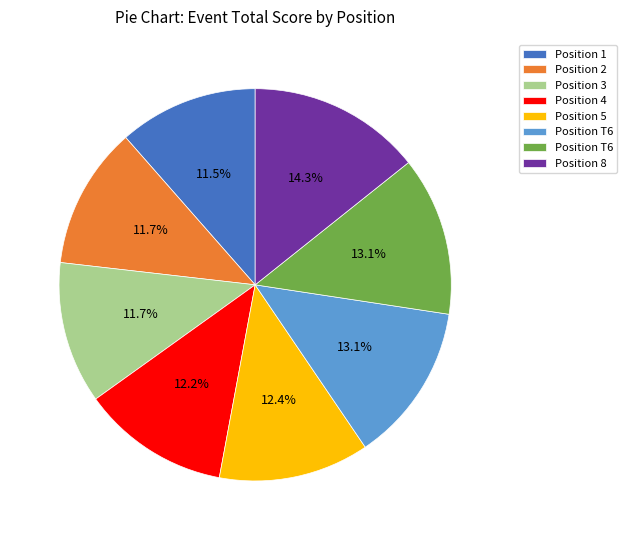

Is there any slice that represents more than half of the pie?

No